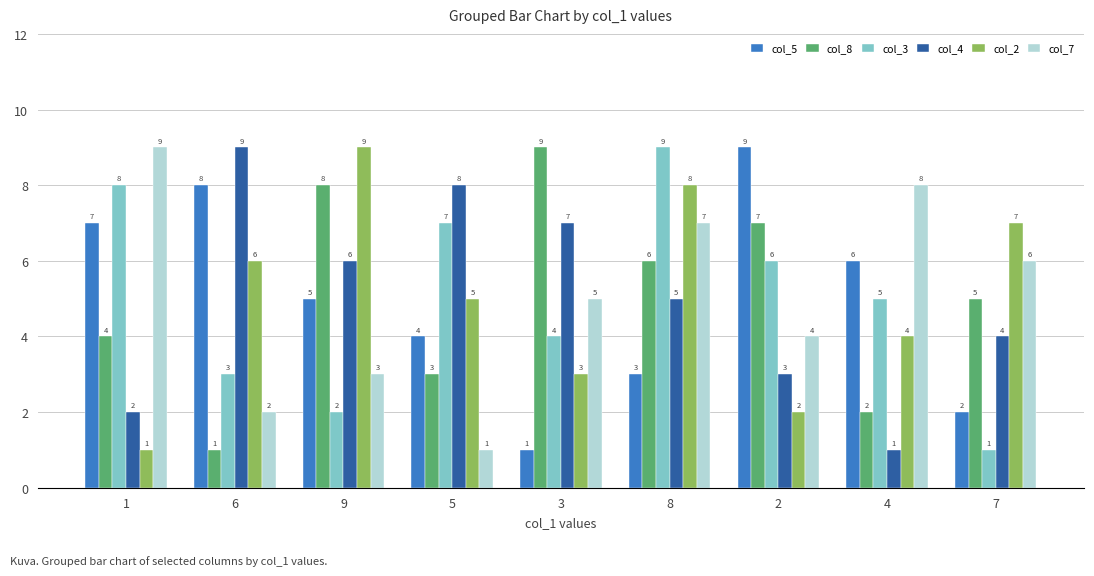

At which label does col_2 first exceed 5?

6